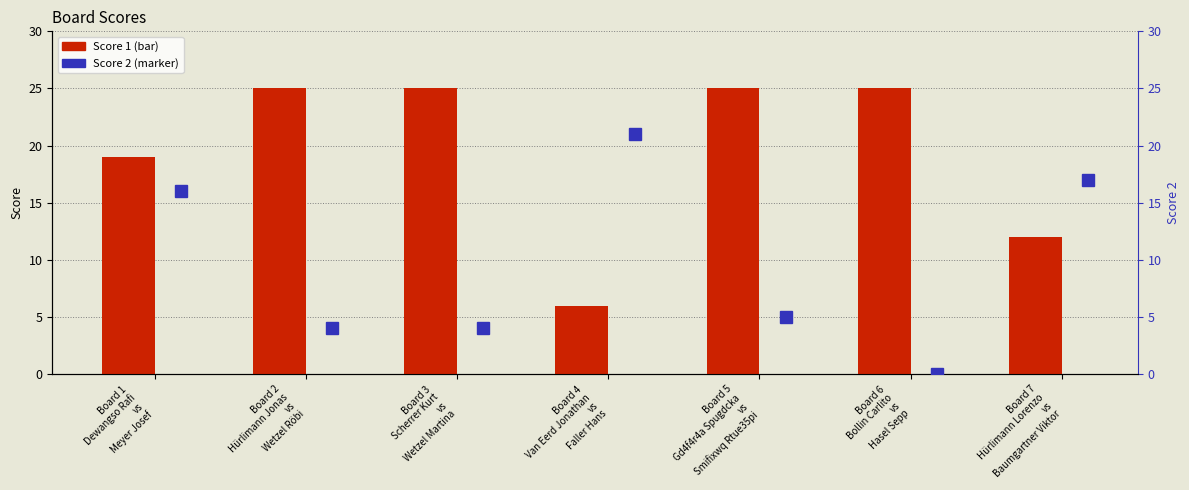

The value of Score 1 at Board 4
Van Eerd Jonathan
vs
Faller Hans is 10. True or false?

False